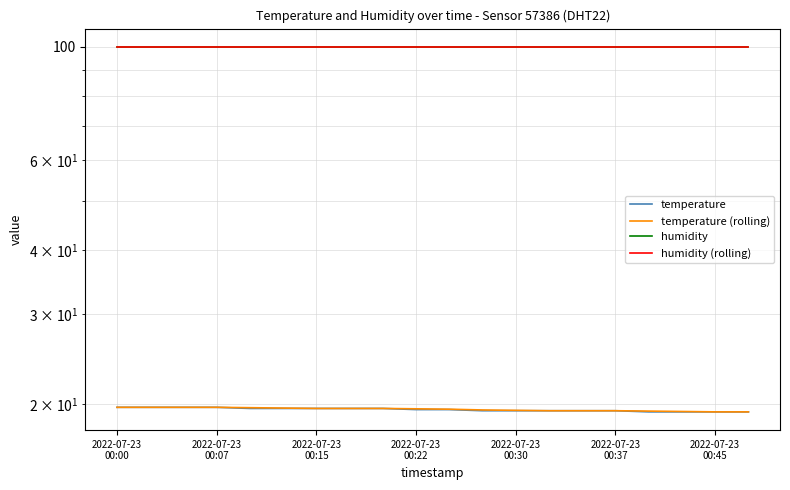

The value of temperature (rolling) at 2022-07-23 00:30 is 34.5. True or false?

False